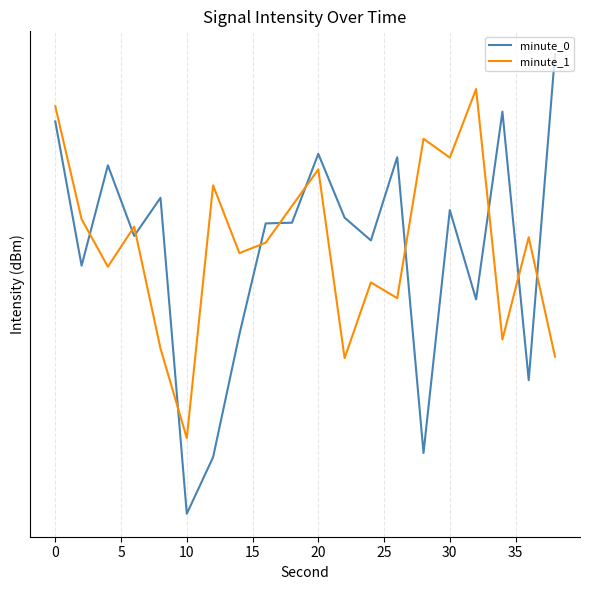

Which series ends up on top after the final intersection of minute_0 and minute_1?

minute_0